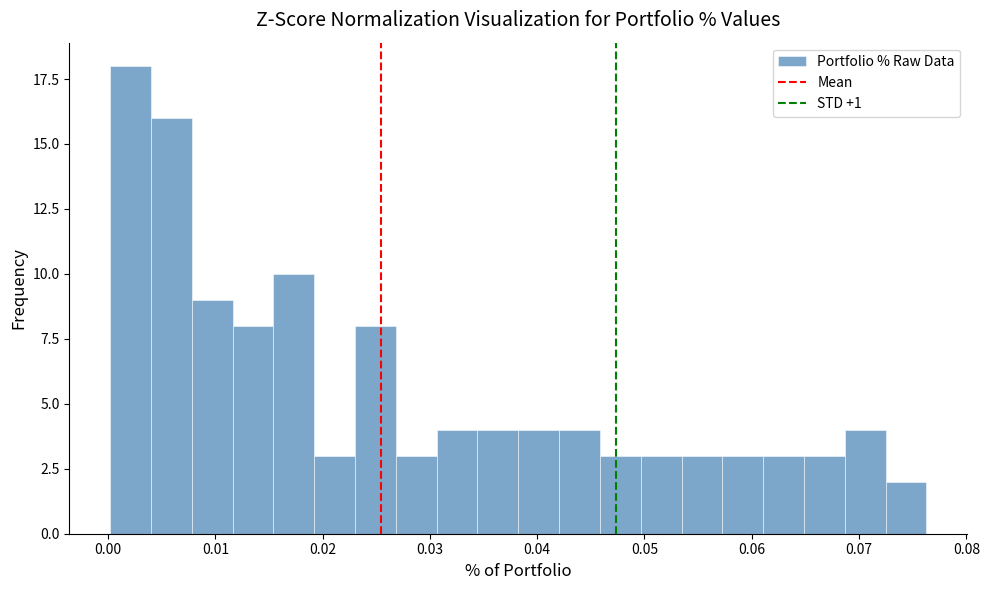

Around what value on the x-axis is the tallest bar? Give the approximate position of its centre, as read against the axis.

0.002